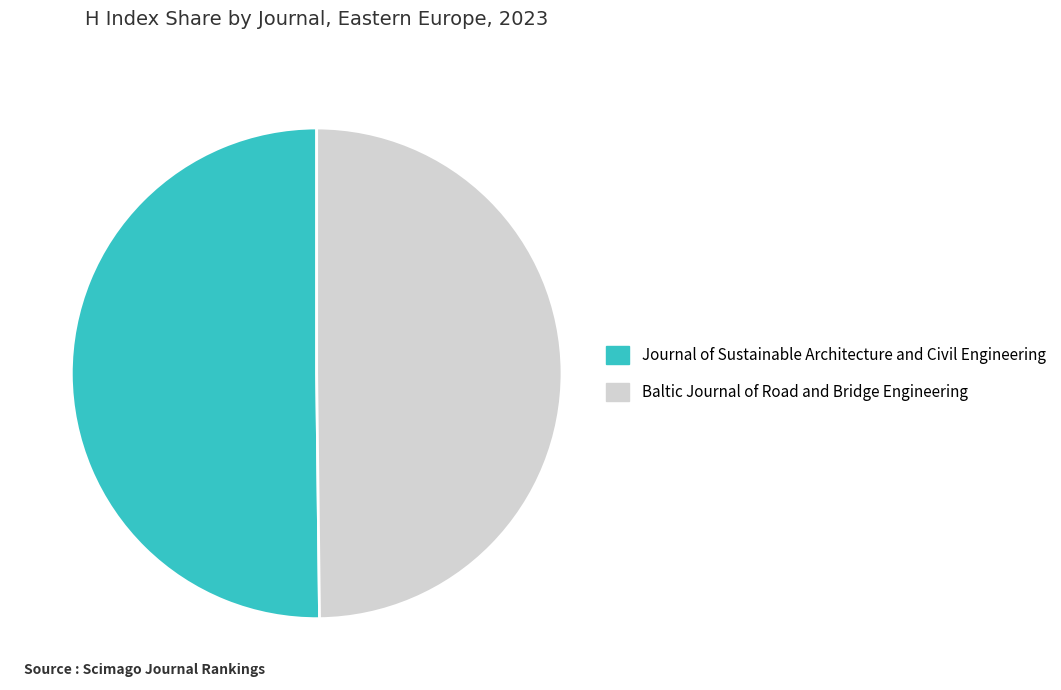

How many segments does this pie chart have?

2